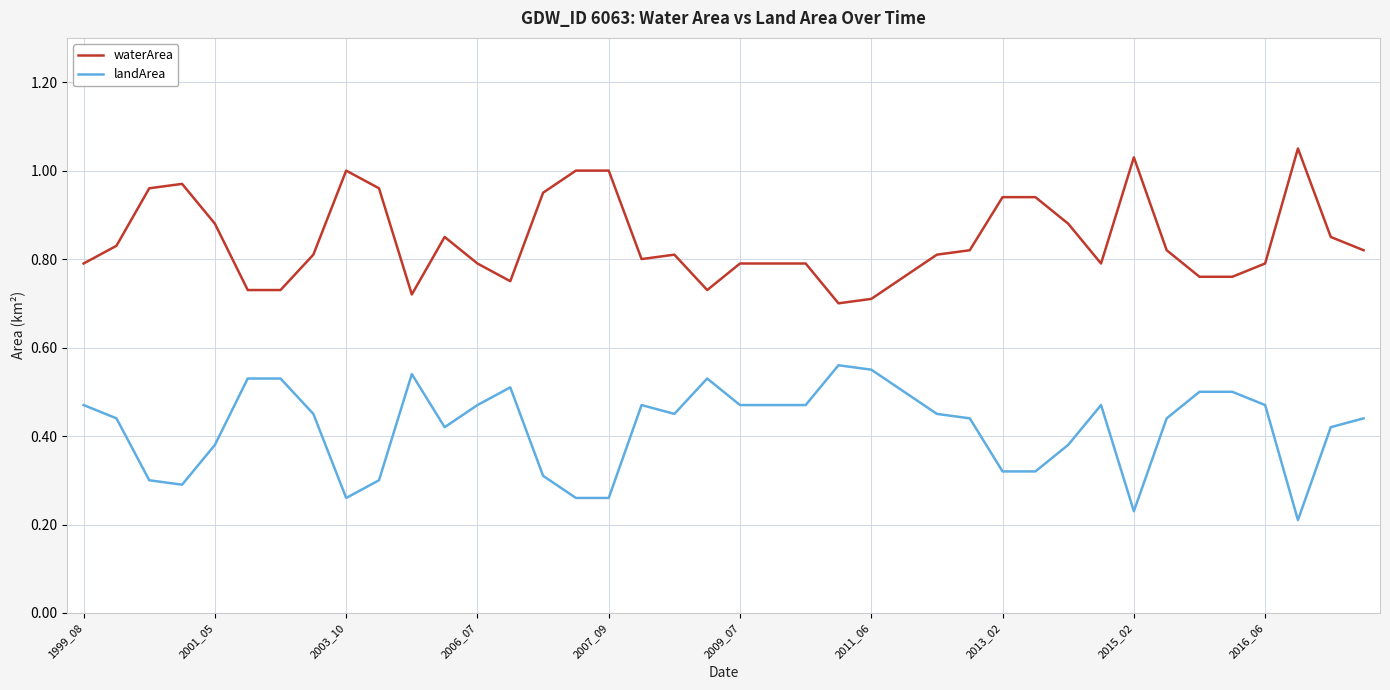

Which series has the largest total across all categories?

waterArea